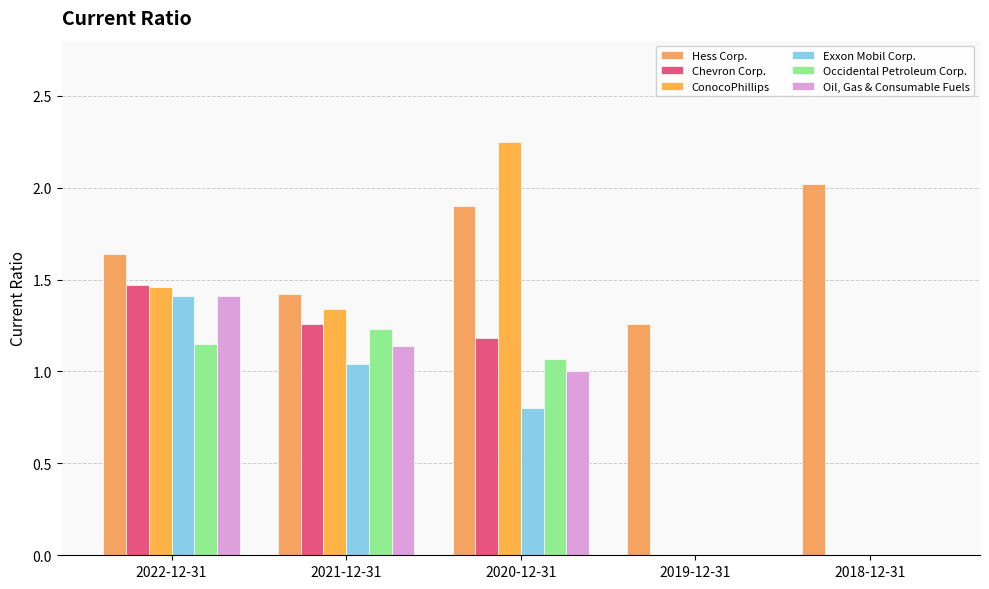

What is the greatest value displayed?

2.2